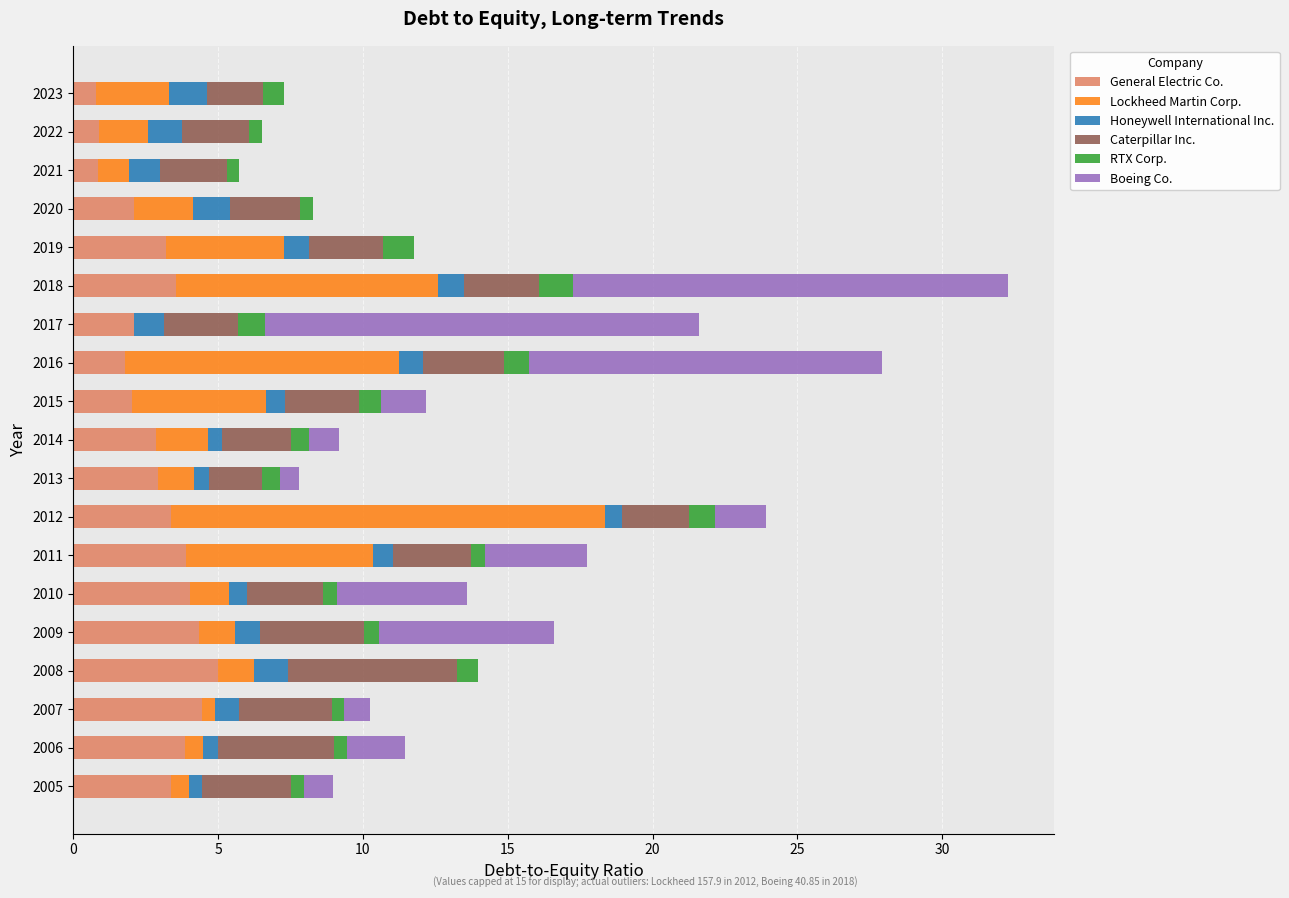

How many series are shown in this chart?

6